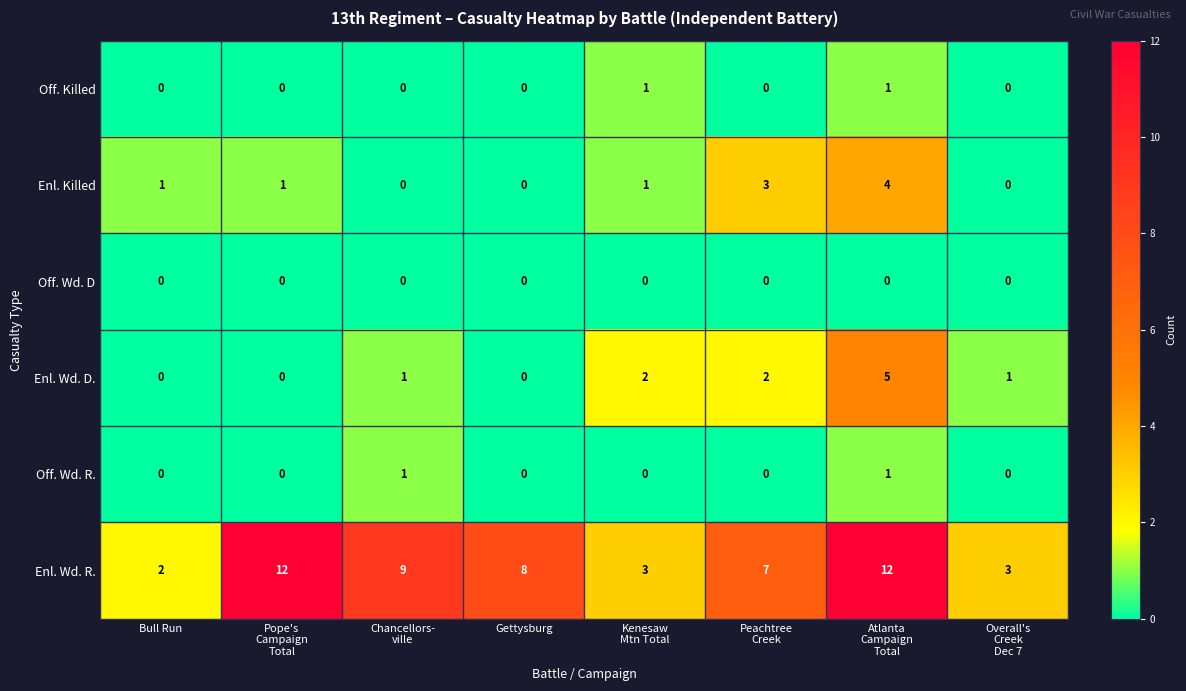

At which category is the sum across all series the highest?

Atlanta
Campaign
Total